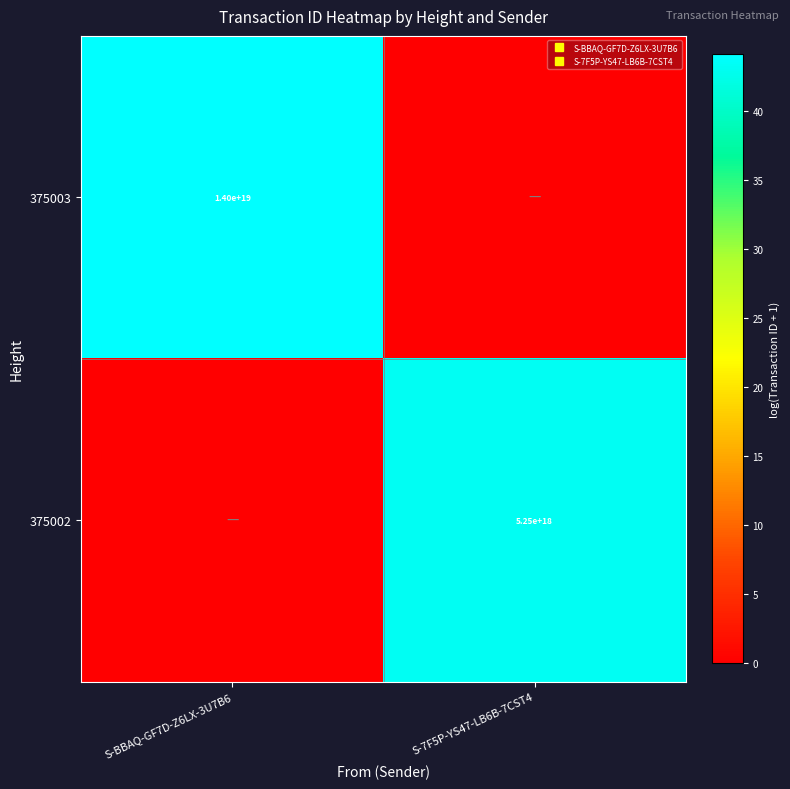

Rank the series at S-BBAQ-GF7D-Z6LX-3U7B6 from highest to lowest value.

375003, 375002